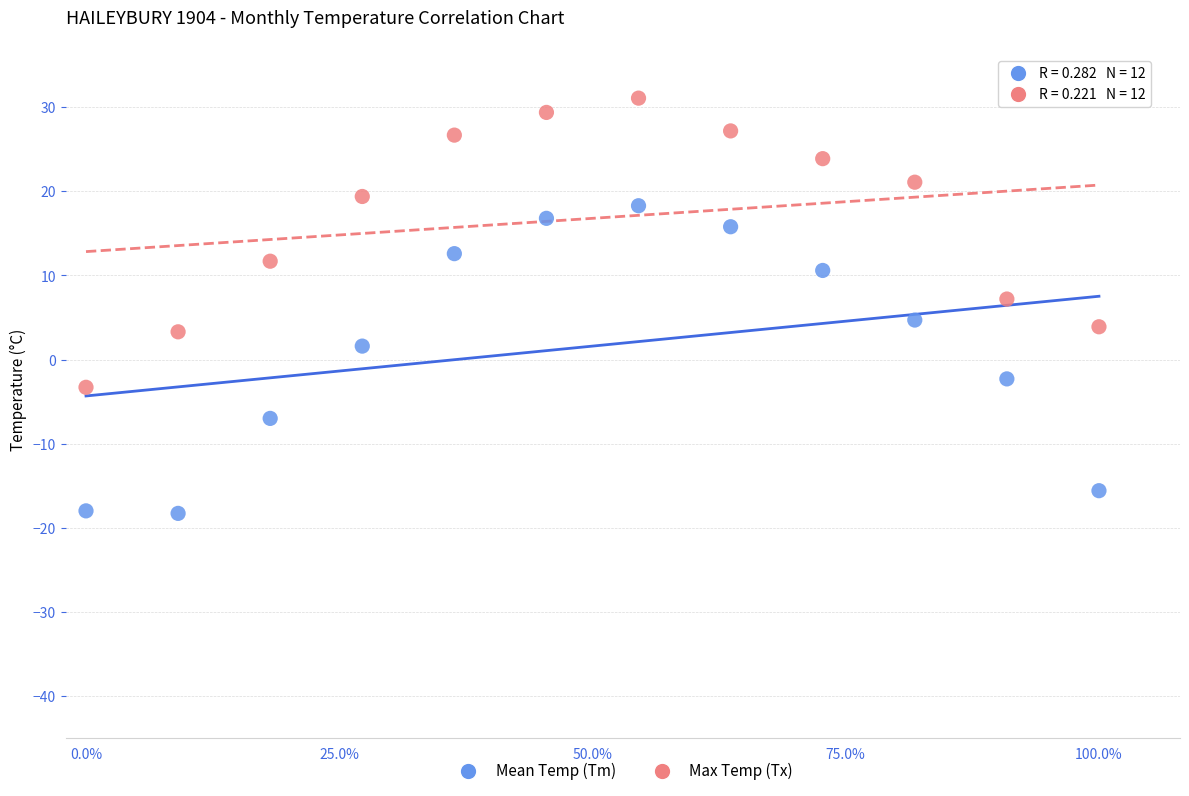

Which series has the widest spread of Y values?

Mean Temp (Tm)